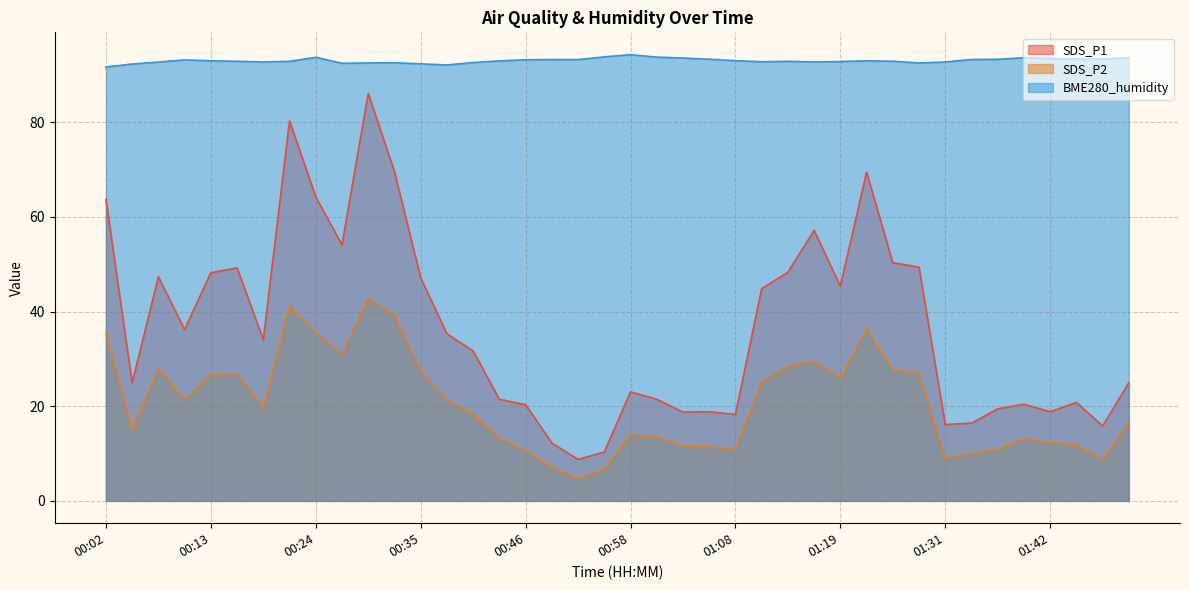

Is the value of SDS_P2 at 01:25 greater than the value of SDS_P1 at 01:45?

Yes